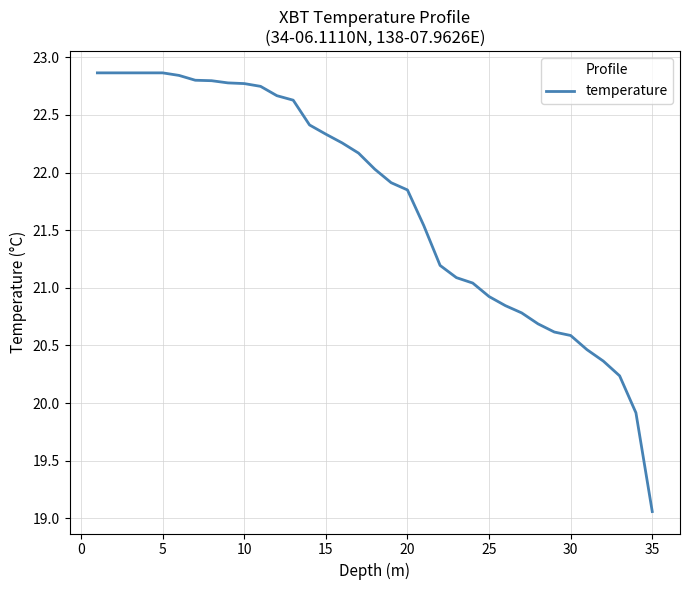

What is the difference between the maximum and minimum values?

3.8